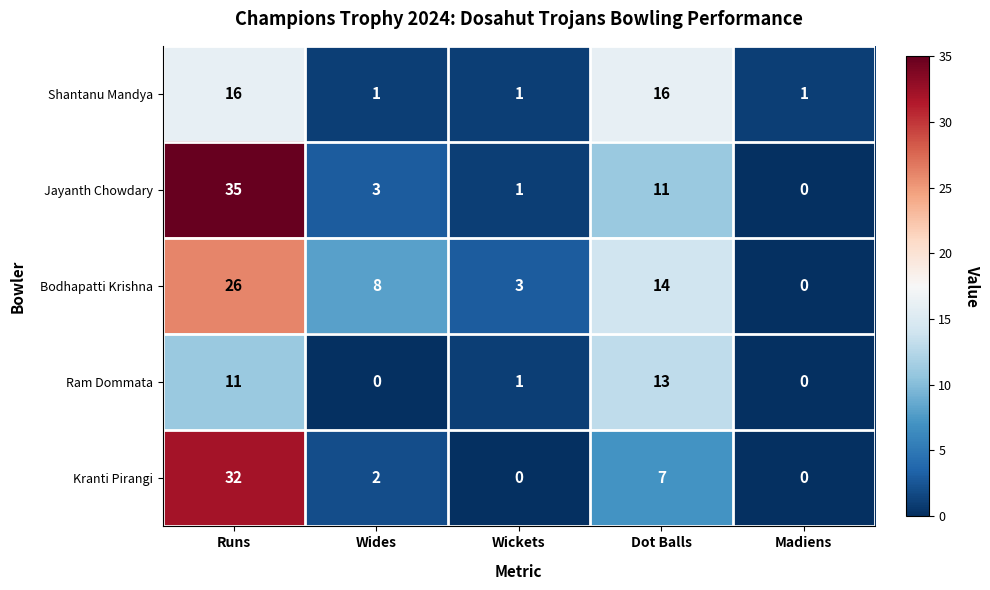

Count the Bodhapatti Krishna values in the range 3 to 14.

3